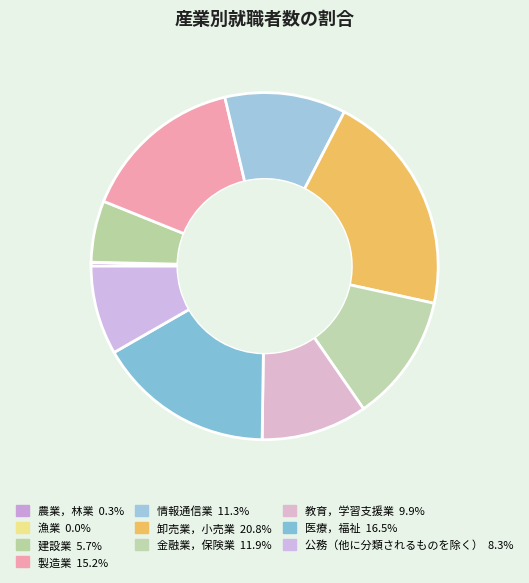

Which category has the smallest portion of the pie?

漁業